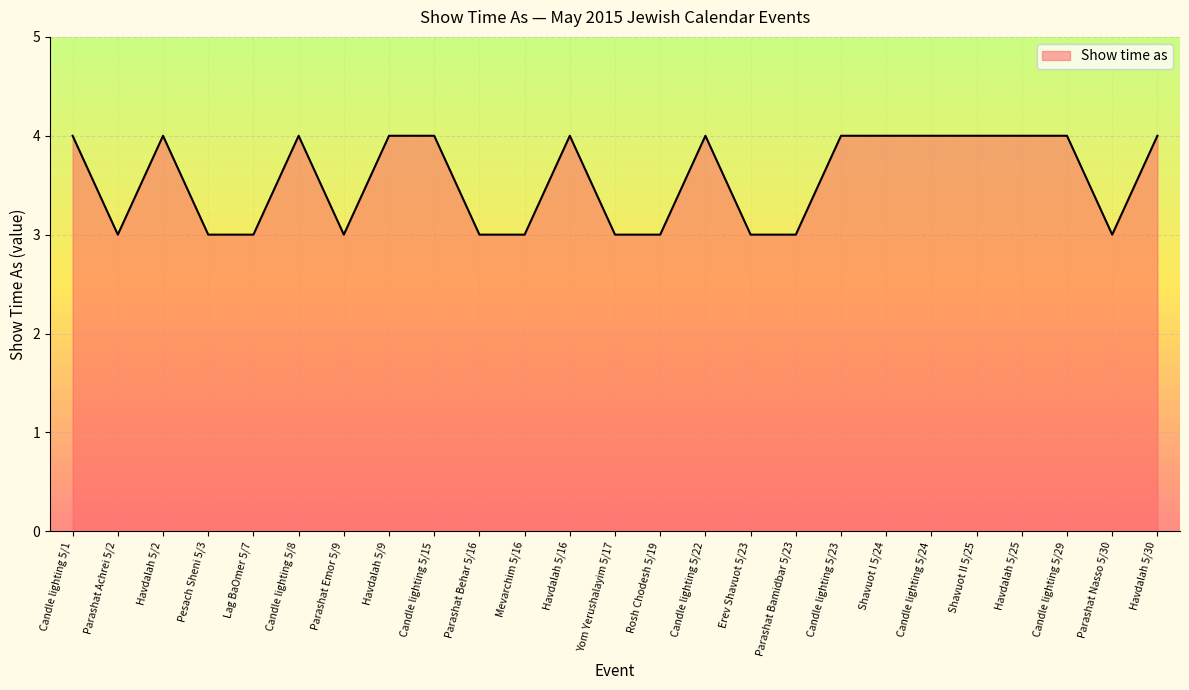

How many lines are shown in the chart?

1